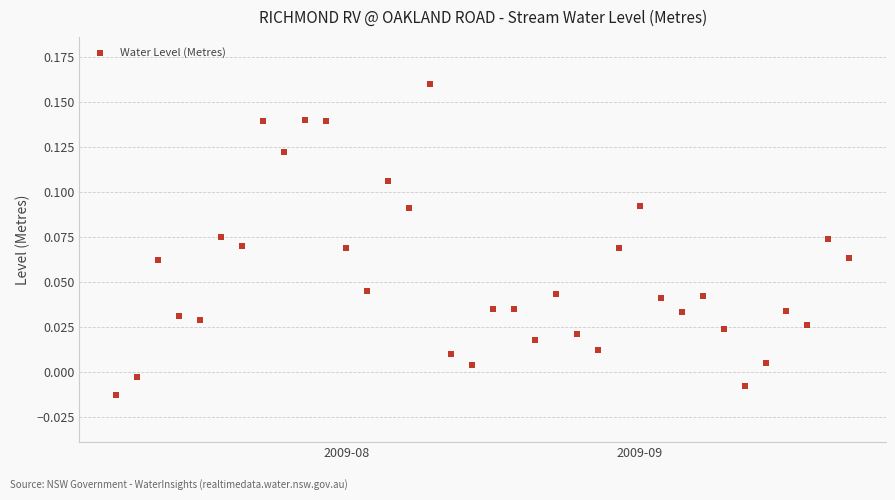

What is the range of X values (max minus min)?

35.0